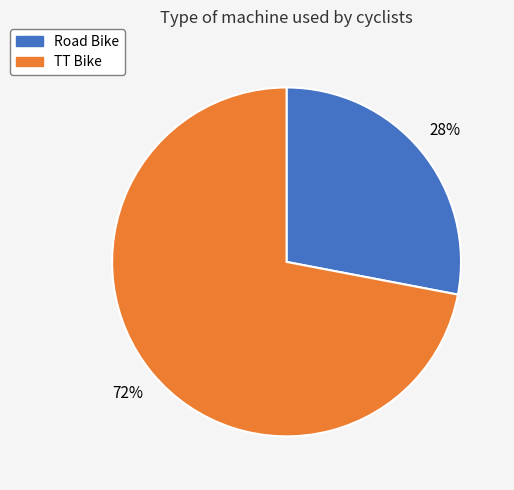

What is the largest slice in the pie chart?

TT Bike